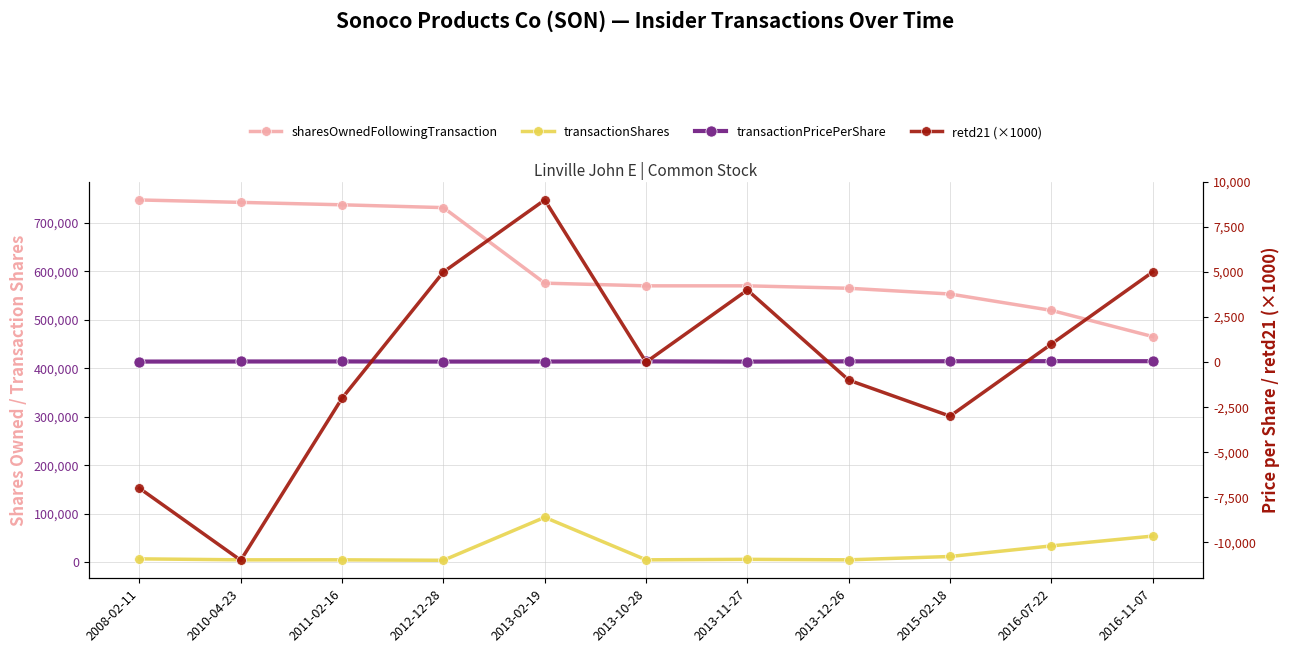

What is the spread (max minus min) of values at 2011-02-16?

739213.0